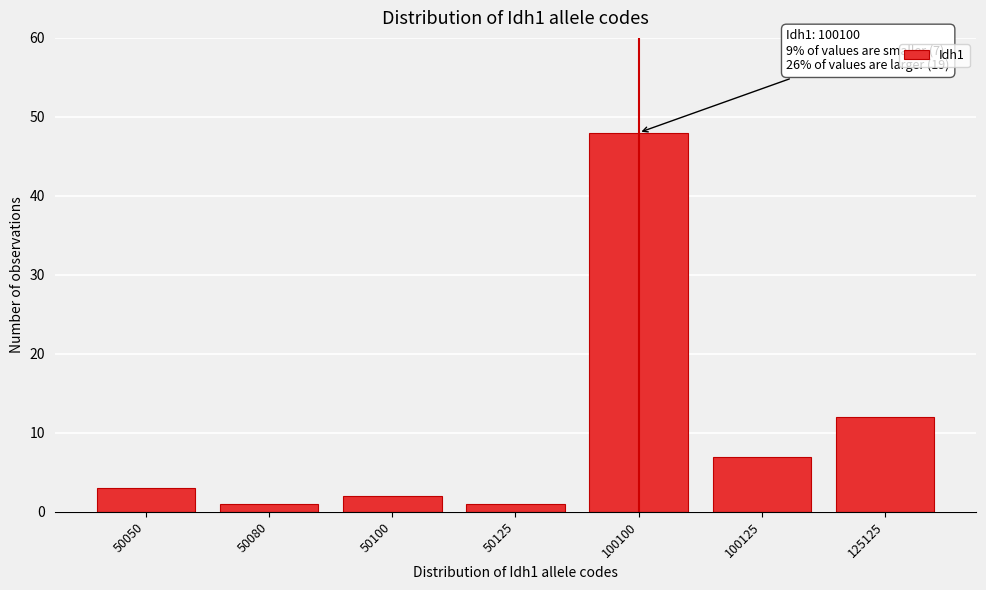

Reading left to right, transcribe all the data shown in this chart.

3	1	2	1	48	7	12